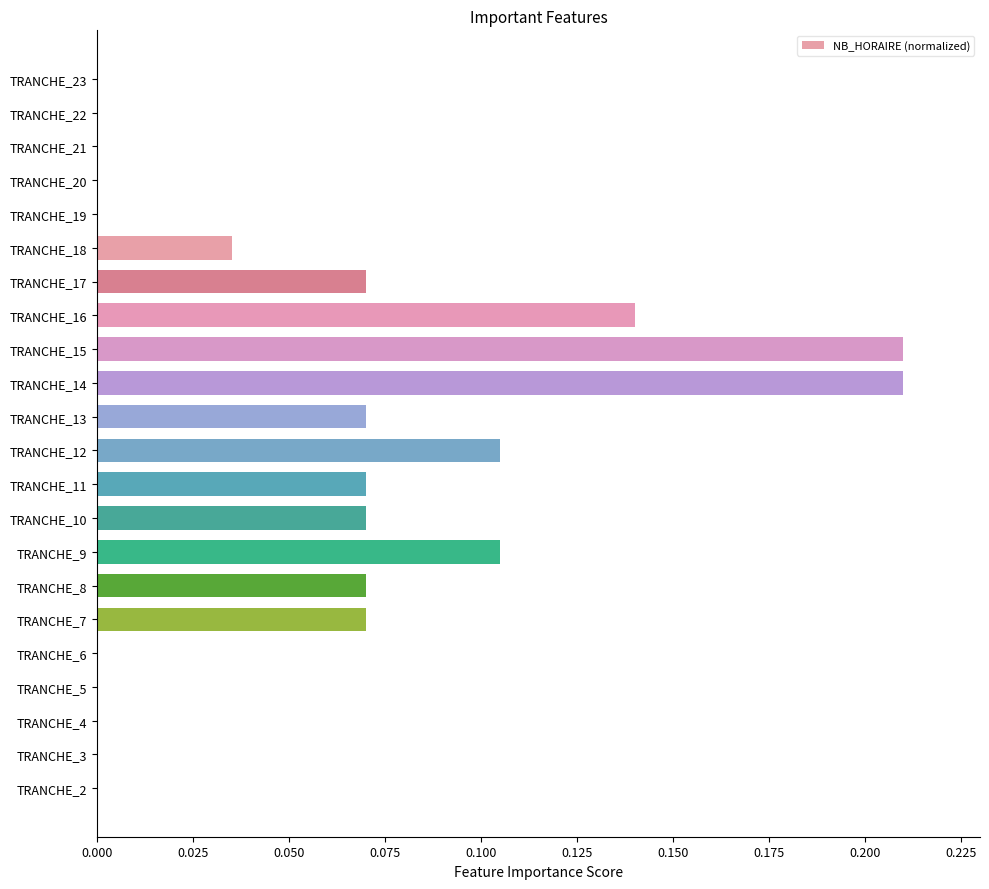

What is the sum of all values?

1.2